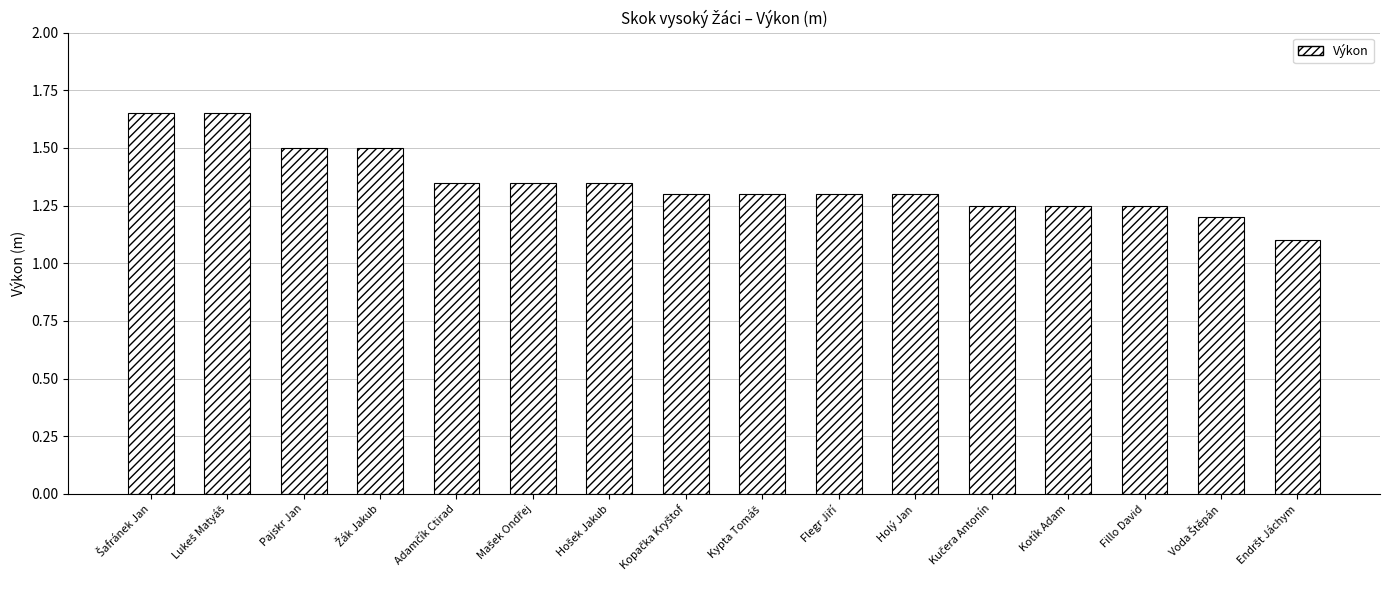

What is the label of the 14th bar from the left?

Fillo David